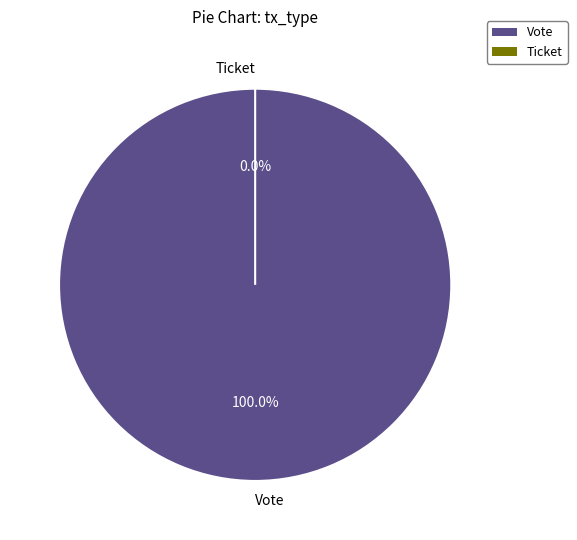

What is the change in value from Vote to Ticket?

-1